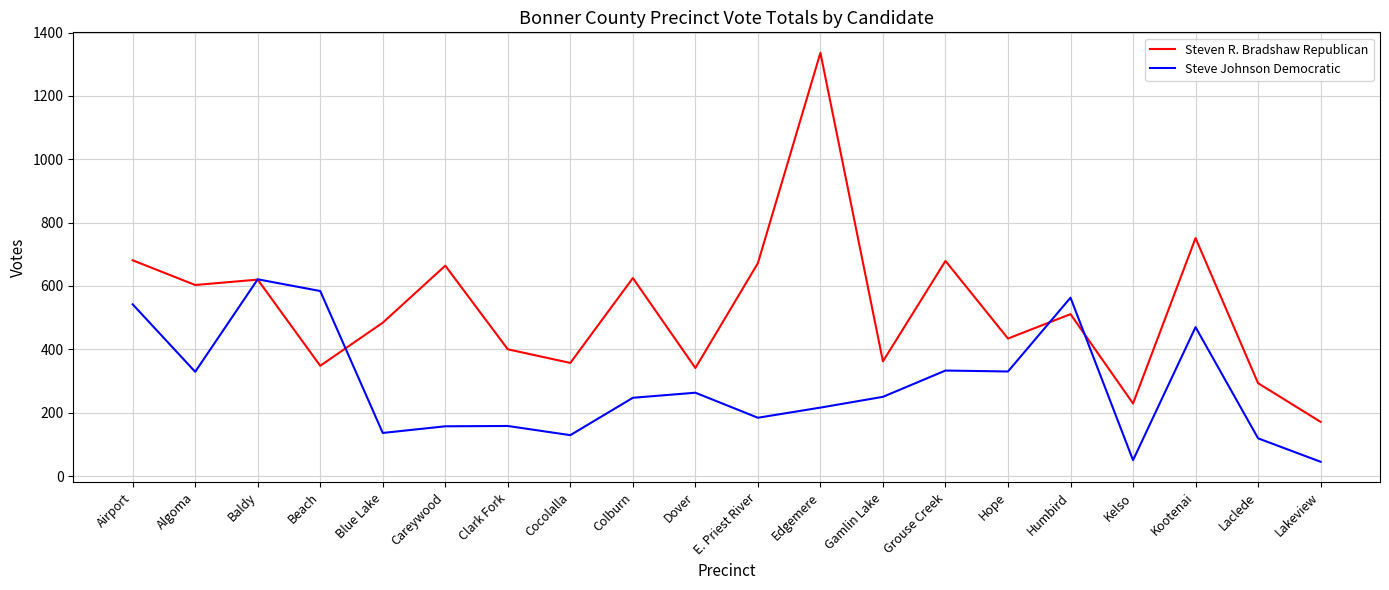

List the series in order of their overall mean, highest first.

Steven R. Bradshaw Republican, Steve Johnson Democratic